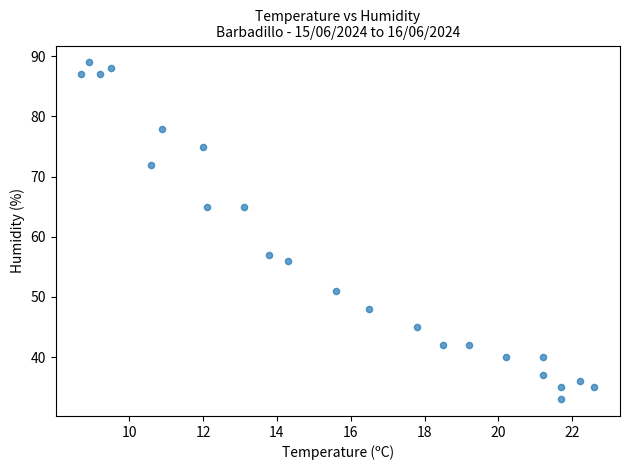

What is the range of Y values (max minus min)?

56